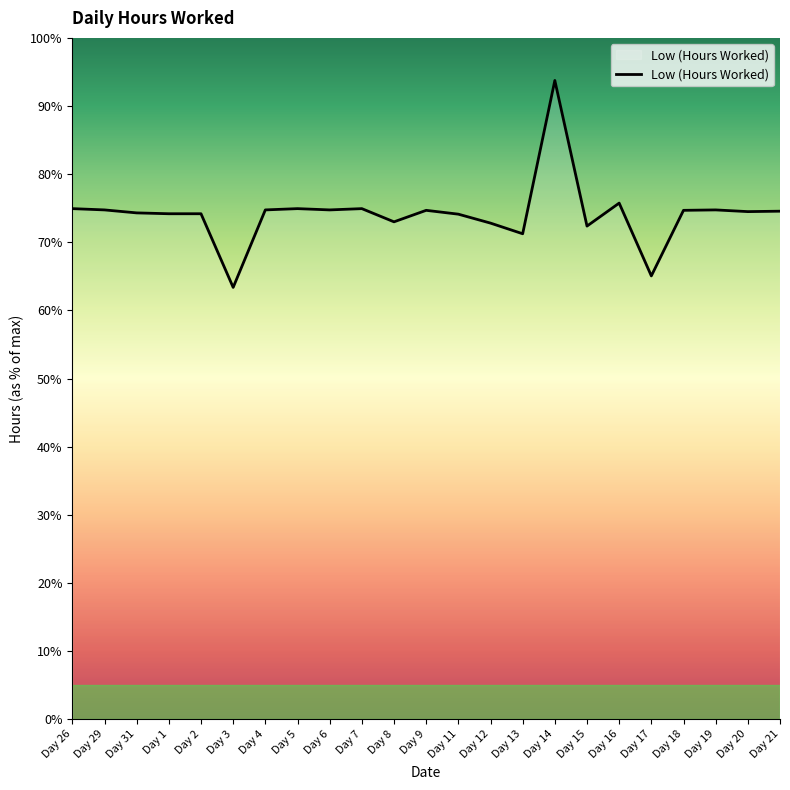

Does the chart display data point markers on the line(s)?

No